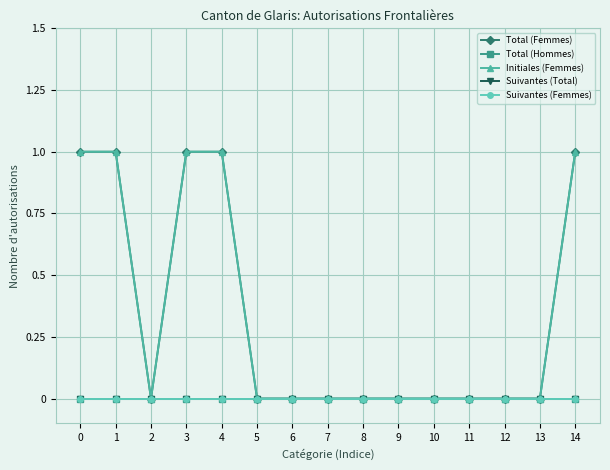

True or false: Total (Hommes) and Suivantes (Femmes) intersect in this chart.

False